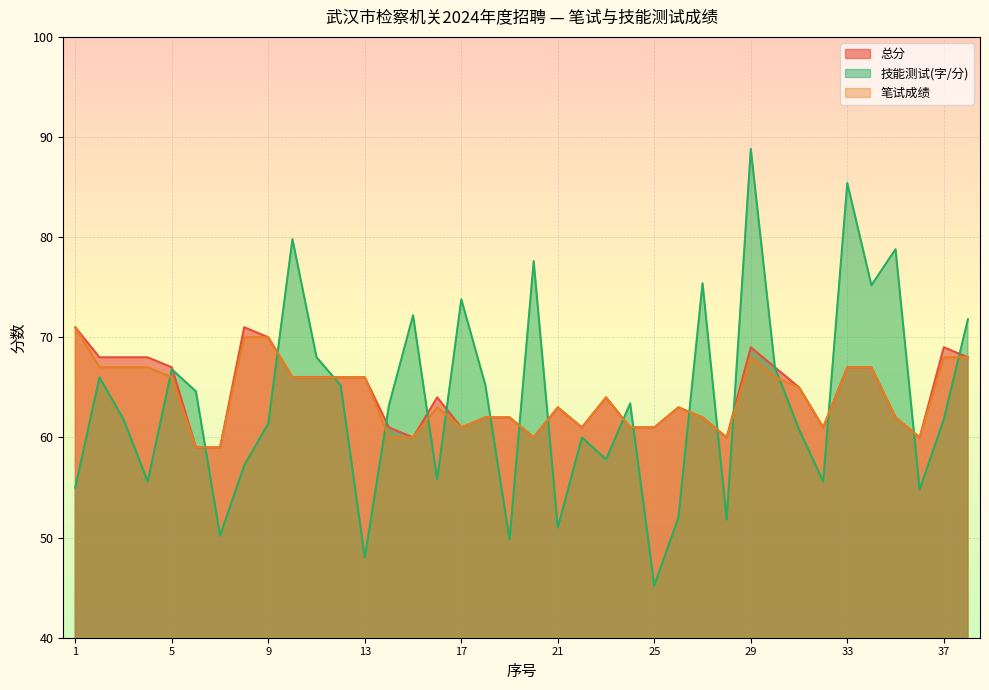

What is the average value of the col_9 series?

64.1